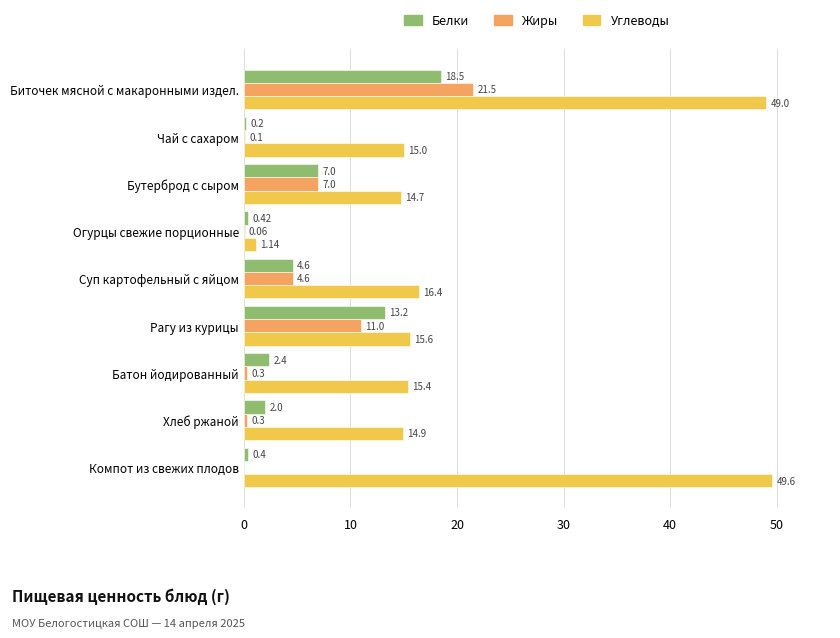

At which label is Углеводы closest to 25?

Суп картофельный с яйцом